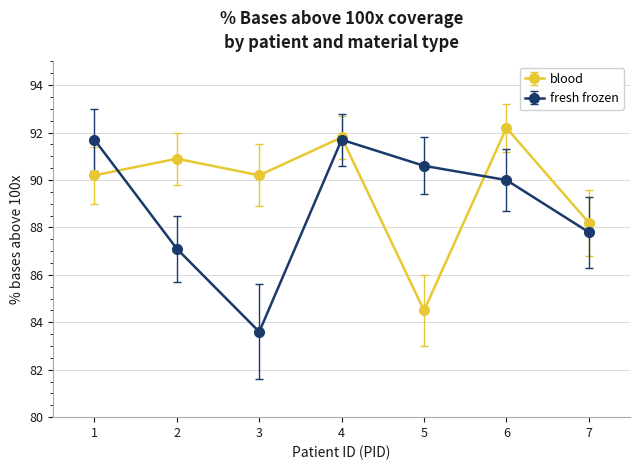

At how many categories does at least one series exceed 90?

6